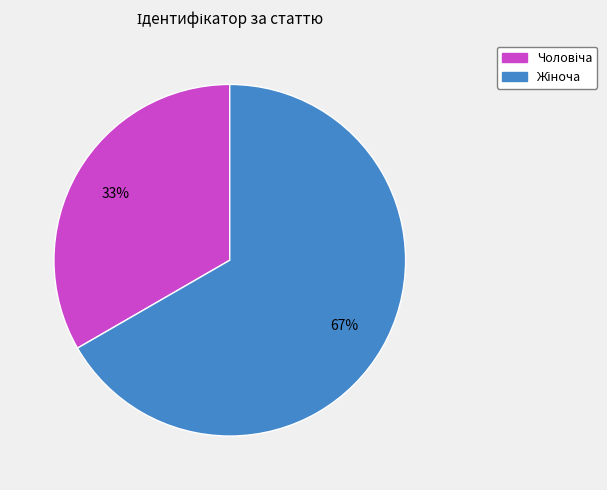

Is there any slice that represents more than half of the pie?

Yes